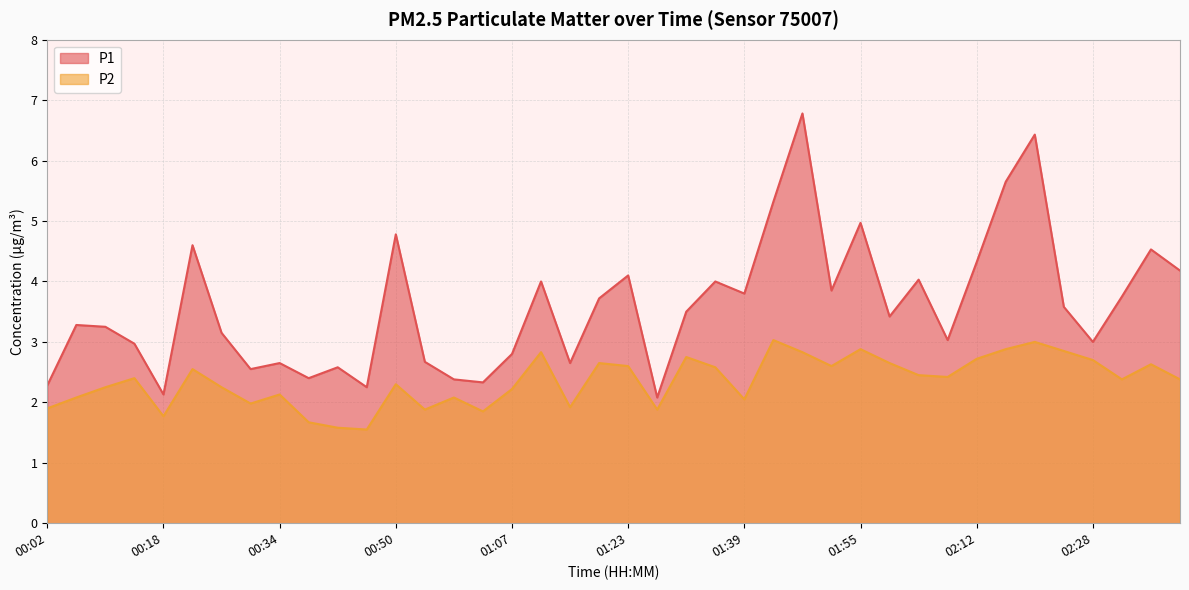

Is it true that P1 equals 4.0 at 02:03?

True